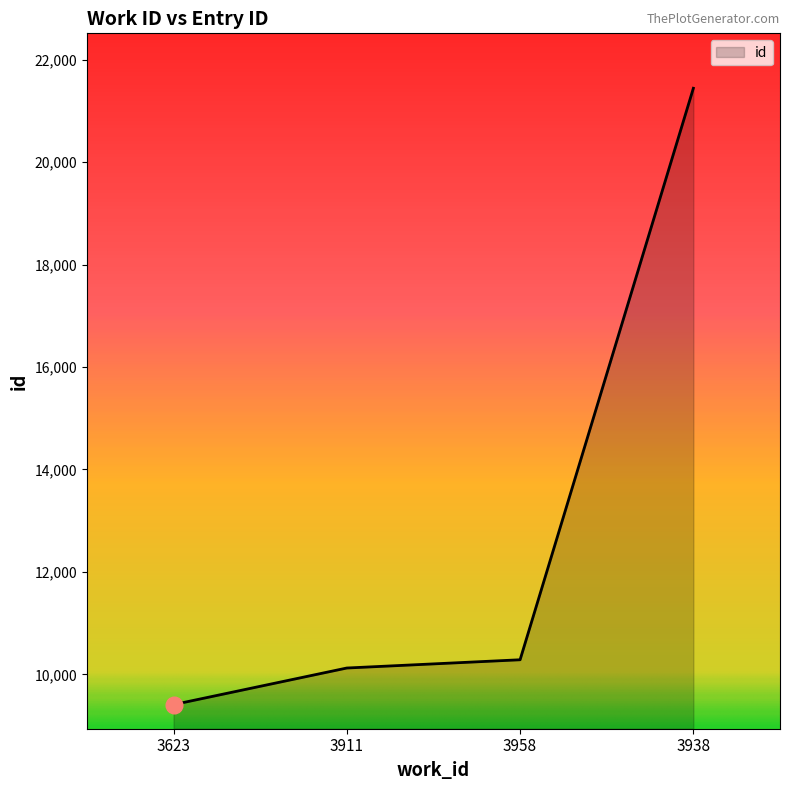

Rank the categories by value from highest to lowest.

3938, 3958, 3911, 3623